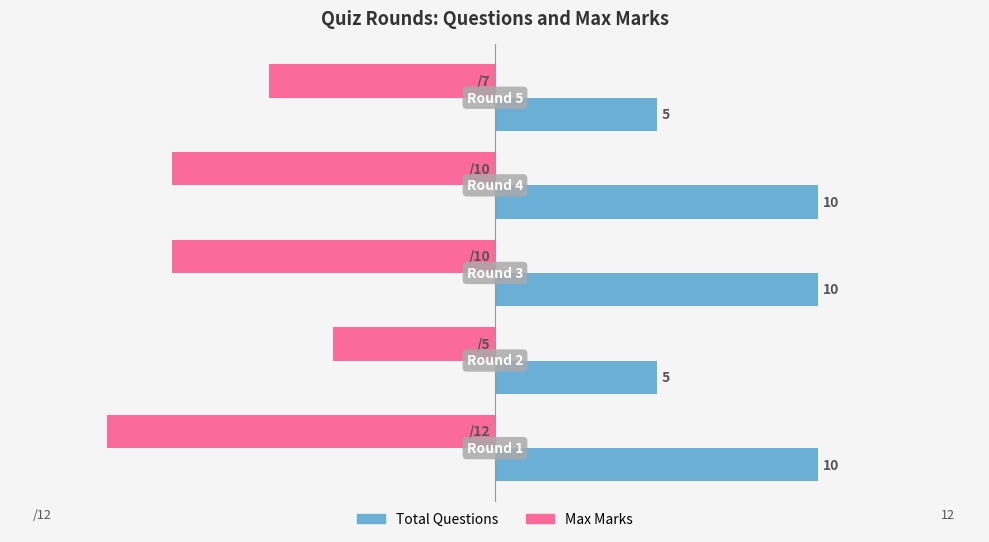

What are all the series names shown in the legend?

Total Questions, Max Marks